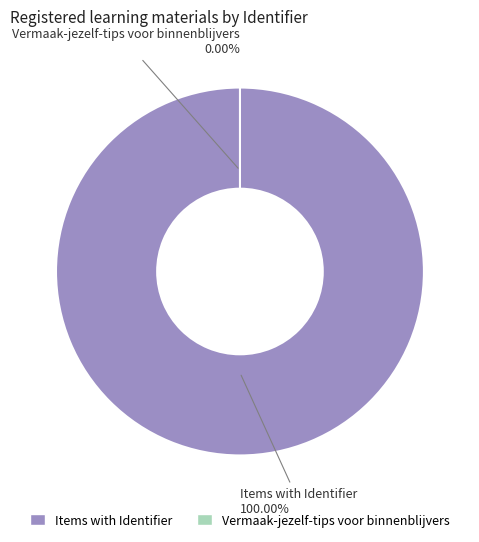

Is it true that vraag 4 is 17% of the pie?

True